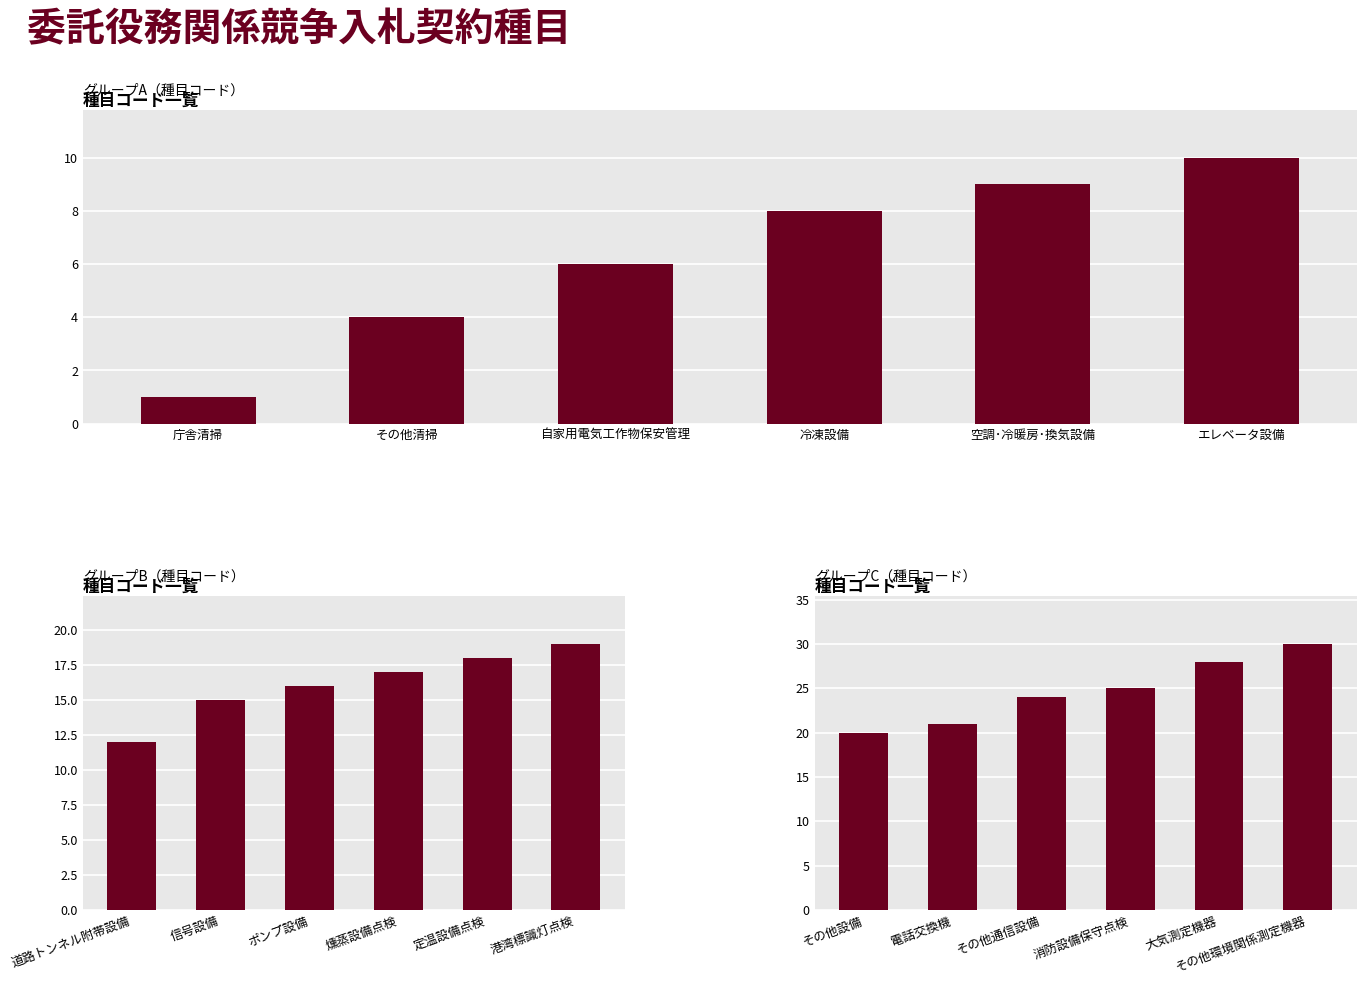

Which series has the largest total across all categories?

グループC